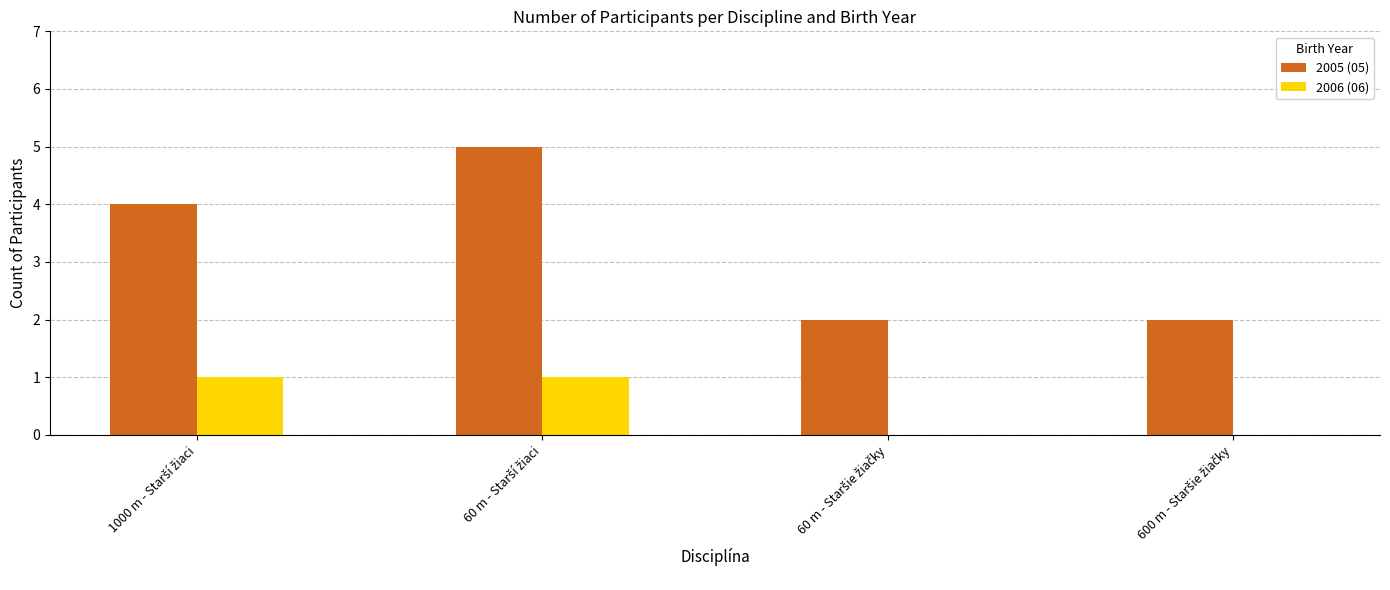

Which series has the largest total across all categories?

2005 (05)